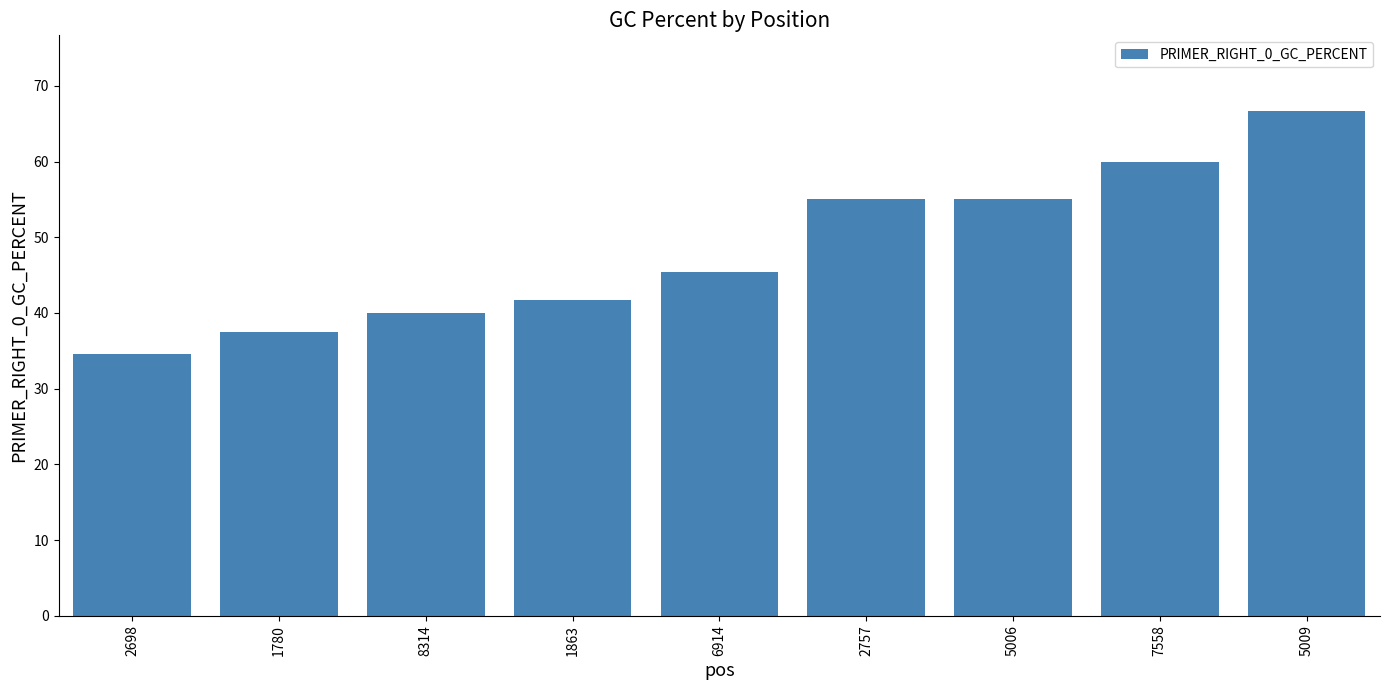

The chart shows a value of 54.2 at 1780. True or false?

False